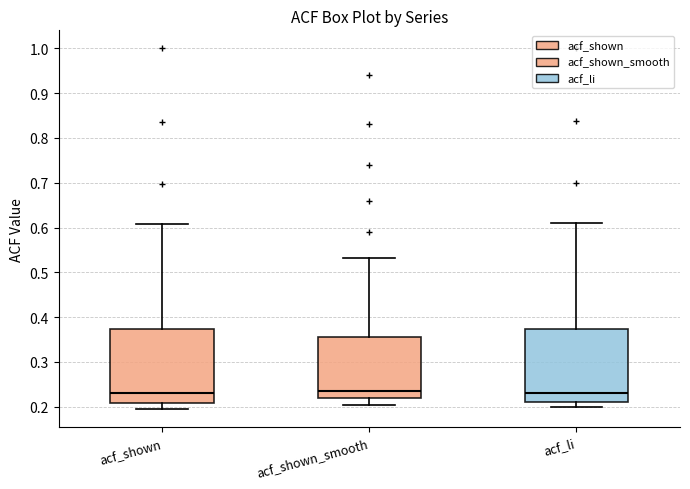

Where does the median line of the box for acf_li sit on the y-axis? The values are not printed on the chart, so give them approximately, as read against the axis.

0.23